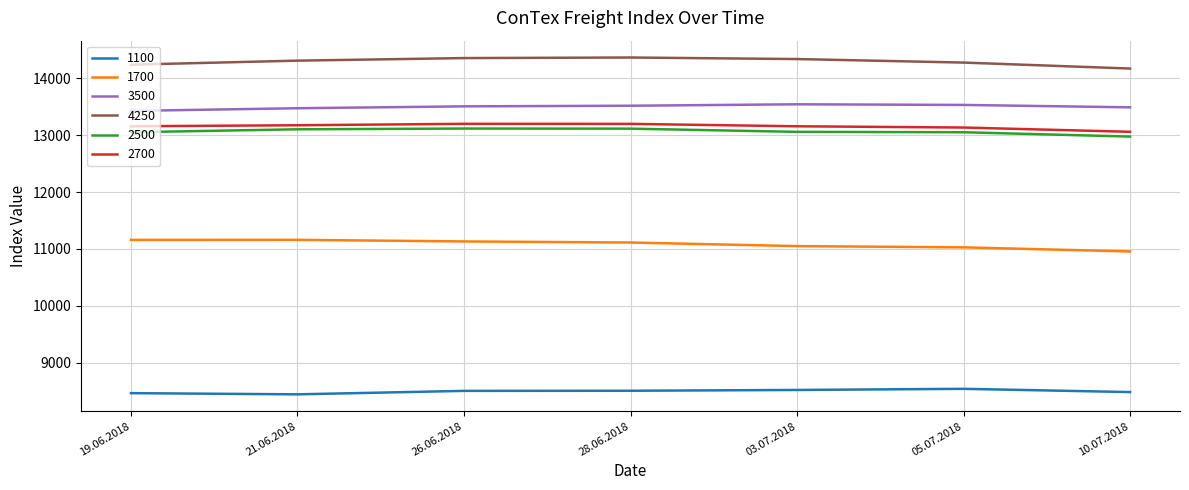

True or false: 2500 and 1700 intersect in this chart.

False